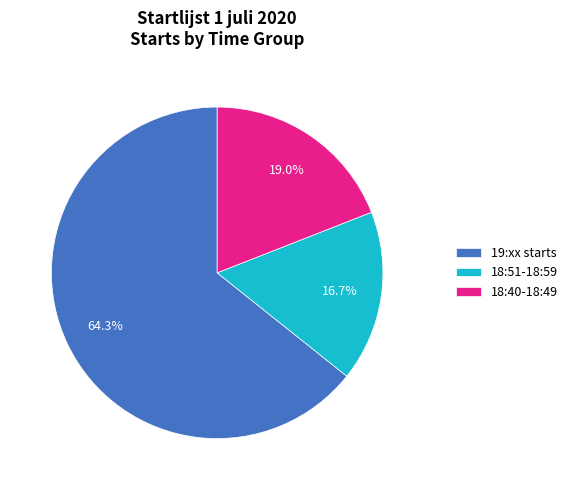

To the nearest percent, what is the average slice percentage?

33%